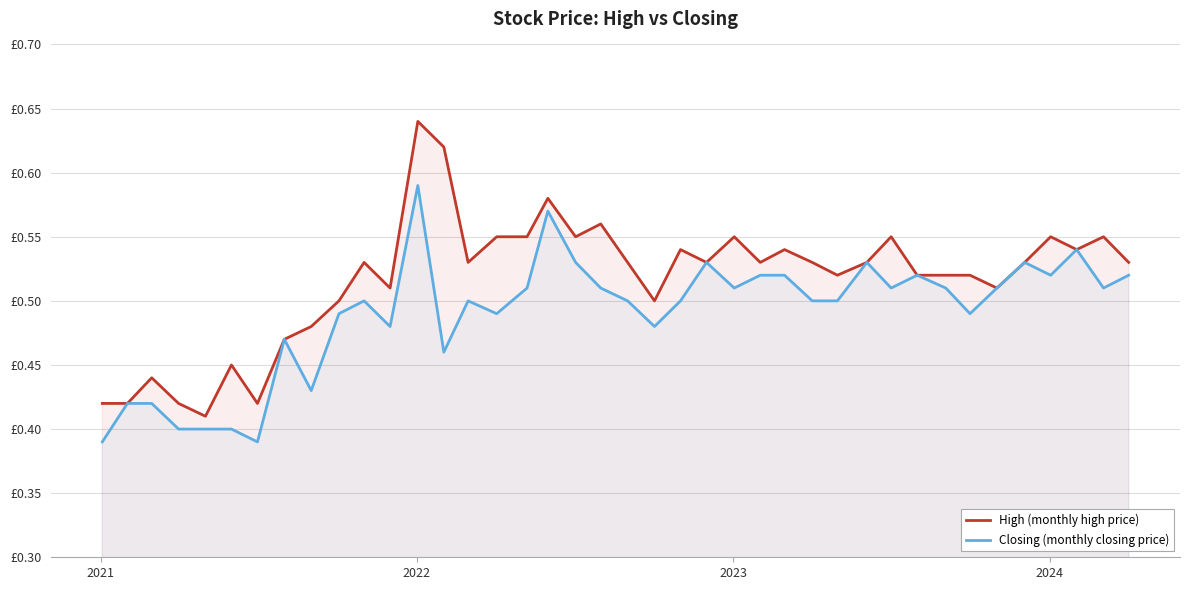

What are all the series names shown in the legend?

High (monthly high price), Closing (monthly closing price)